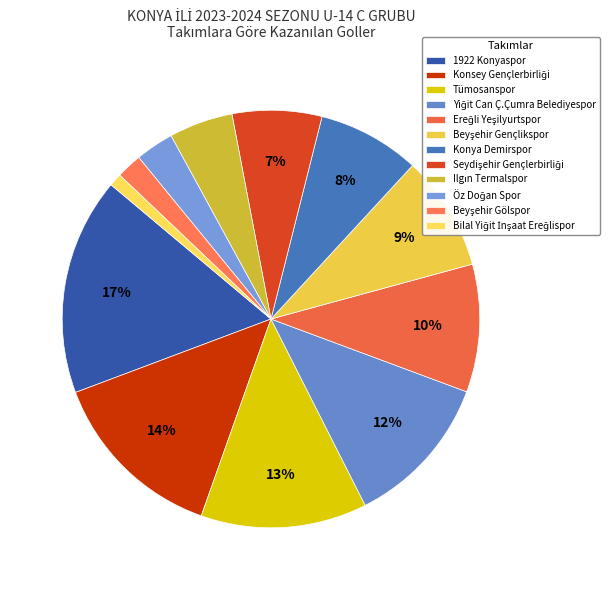

How many slices are in this pie chart?

12